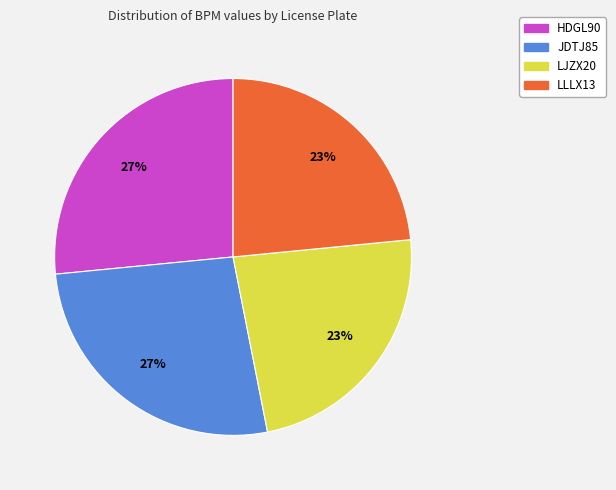

True or false: JDTJ85 accounts for 15% of the total.

False